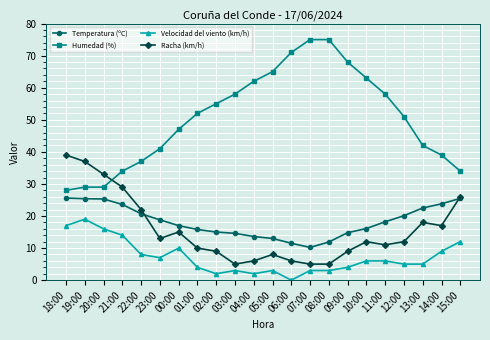

What is the average value of the Racha (km/h) series?

15.8